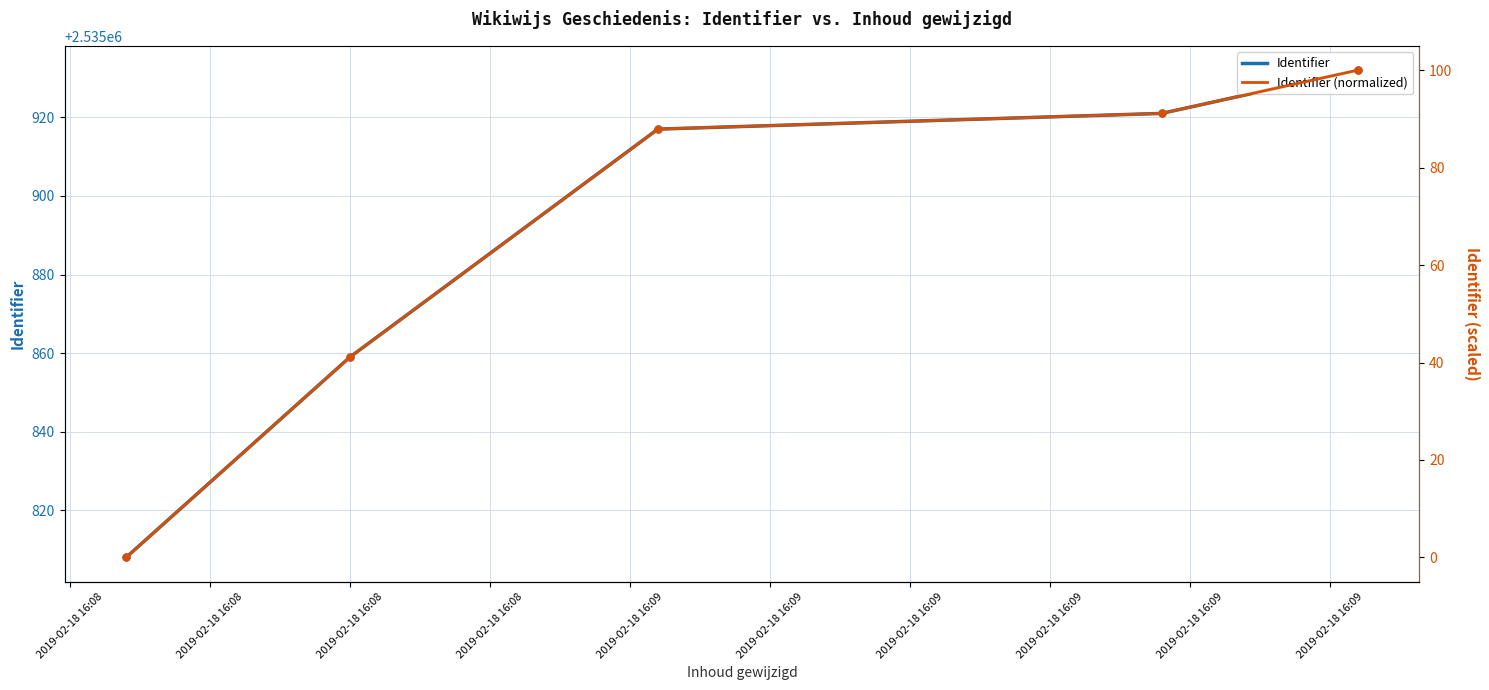

What is the total value across all series at 2019-02-18 16:08?

2535808.0